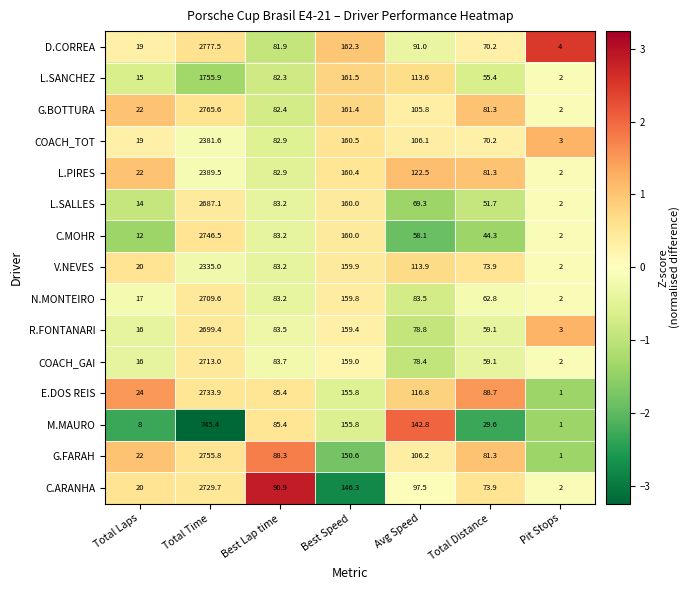

Which category has the highest value in the COACH_GAI series?

Total Time